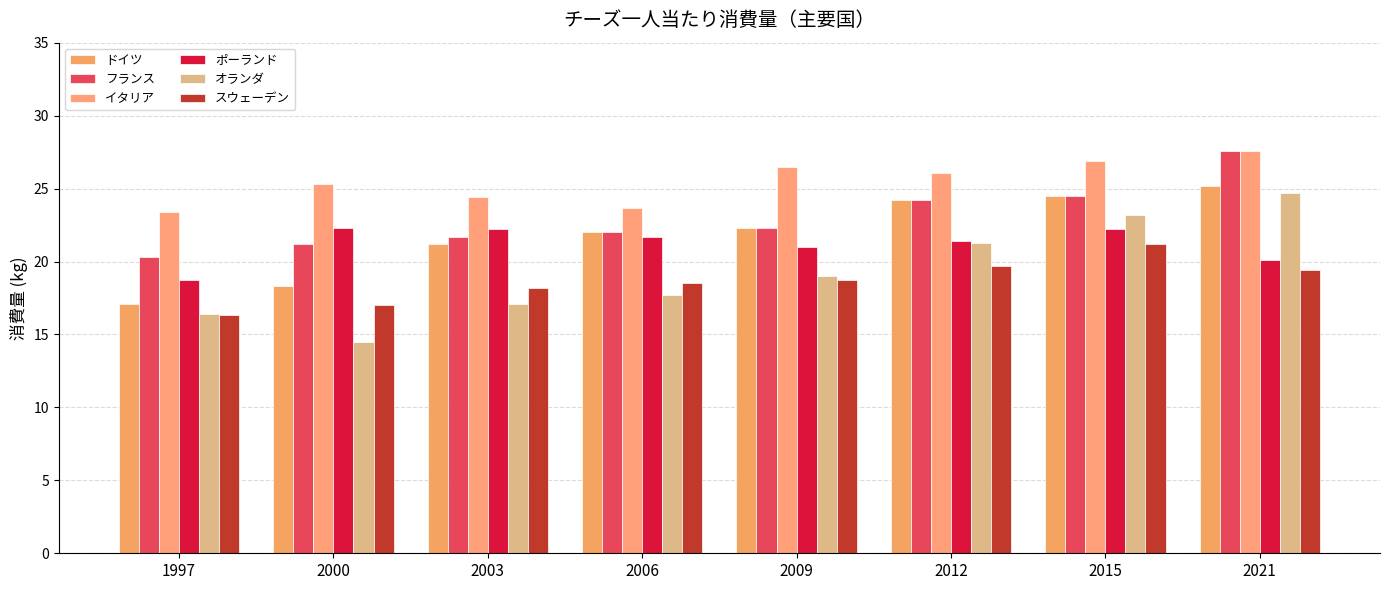

At which label does ドイツ reach its minimum?

1997